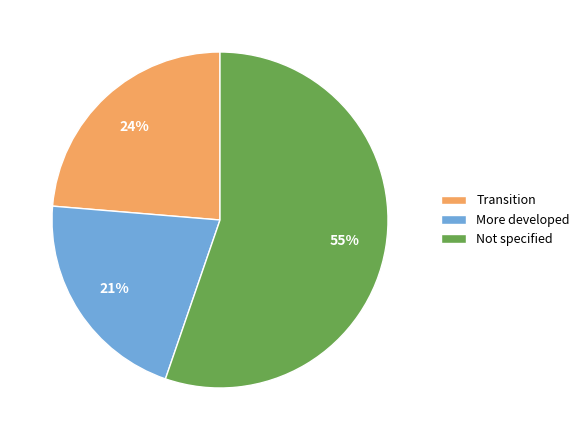

Is it true that Not specified is 55% of the pie?

True